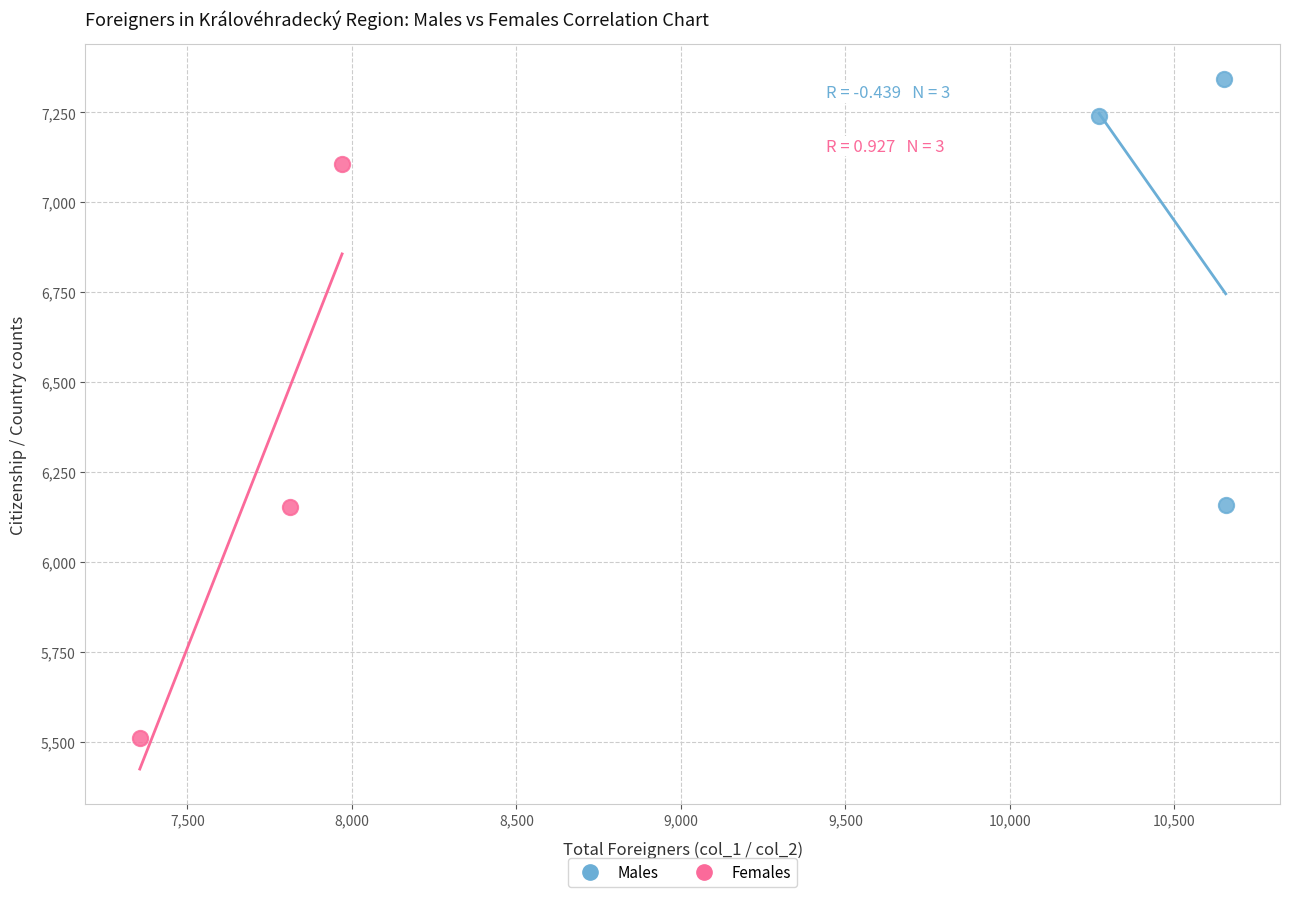

Which series reaches the maximum Y coordinate?

Males